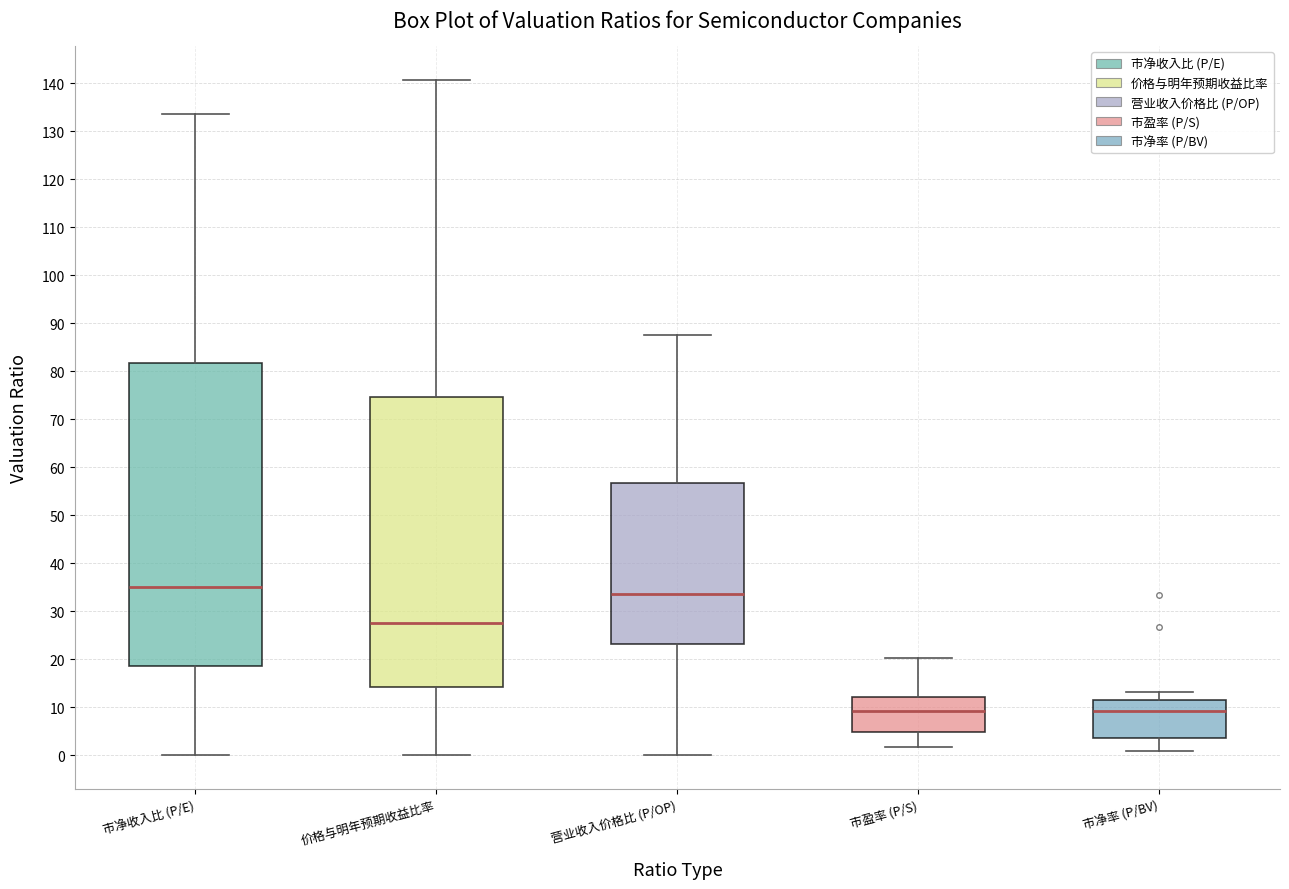

Reading left to right, transcribe this box plot: for each box, give where its median line is, the range the box spans, and where its two whiskers end, as read against the y-axis. The values are not printed on the chart, so give them approximately, as read against the axis.

市净收入比 (P/E): median 35, box 19 to 82, whiskers 0 to 134
价格与明年预期收益比率: median 28, box 14 to 75, whiskers 0 to 141
营业收入价格比 (P/OP): median 34, box 23 to 57, whiskers 0 to 88
市盈率 (P/S): median 9, box 5 to 12, whiskers 2 to 20
市净率 (P/BV): median 9, box 4 to 11, whiskers 1 to 13